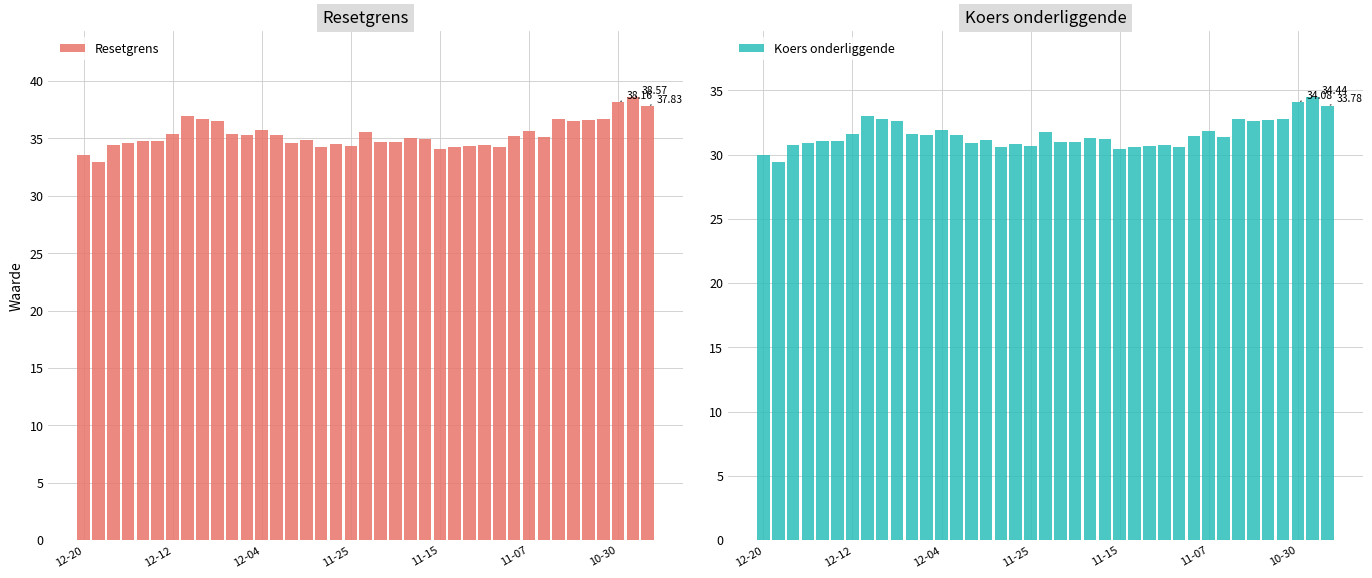

What is the sum of all Resetgrens values?

1378.3